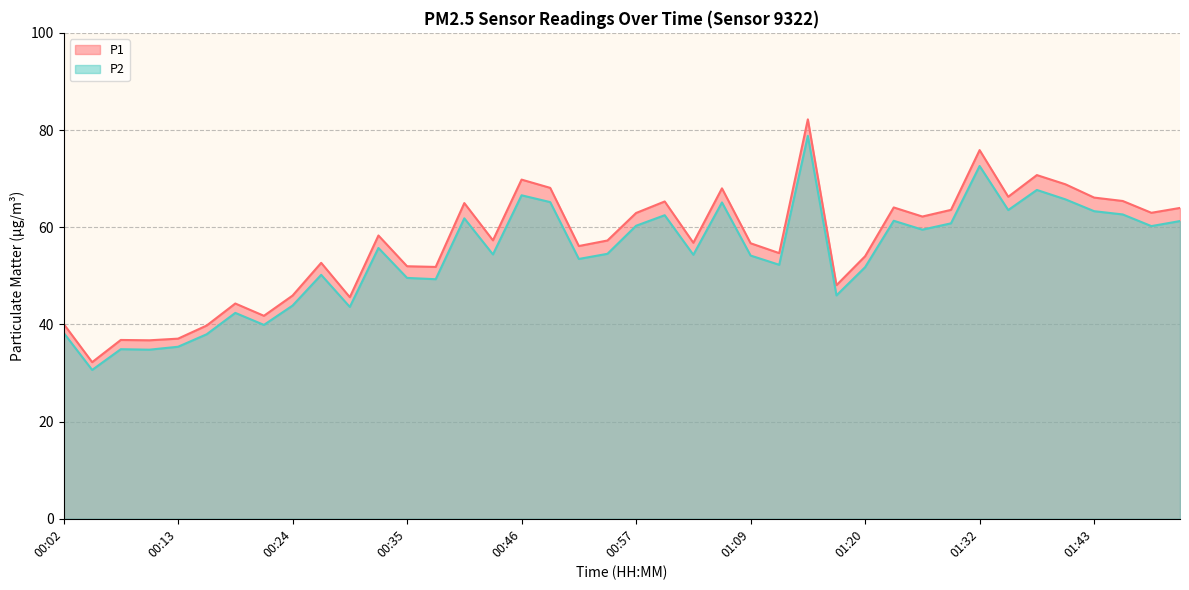

What is the label of the 13th point from the left?

00:35